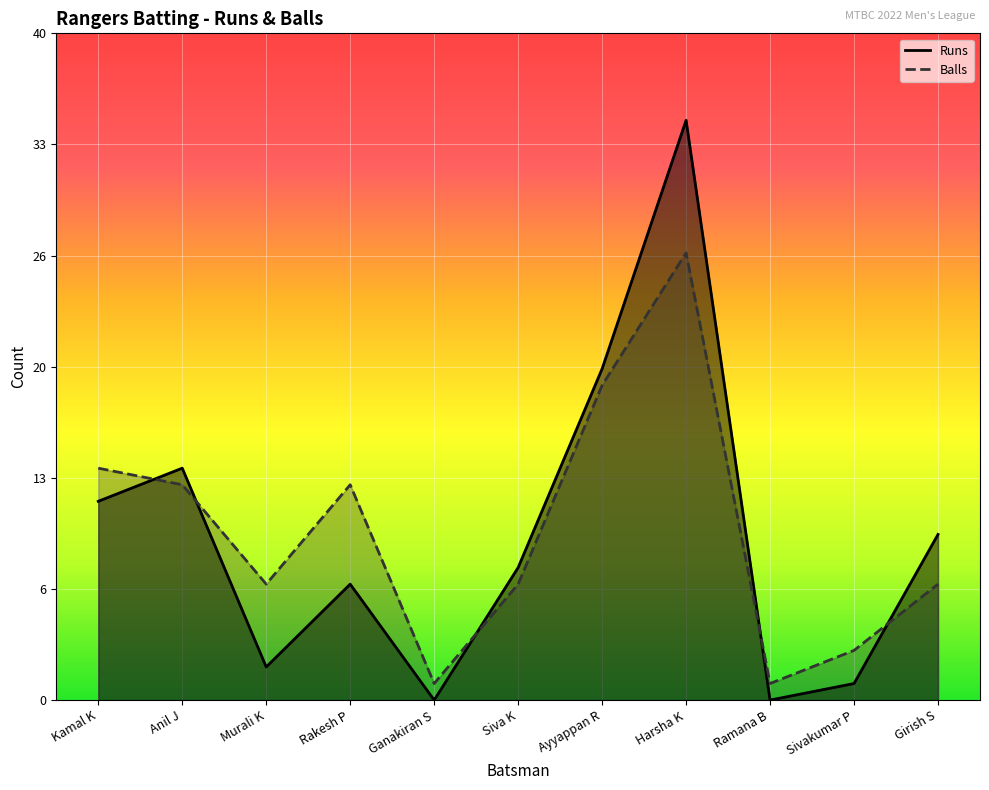

At how many categories does at least one series exceed 5?

8